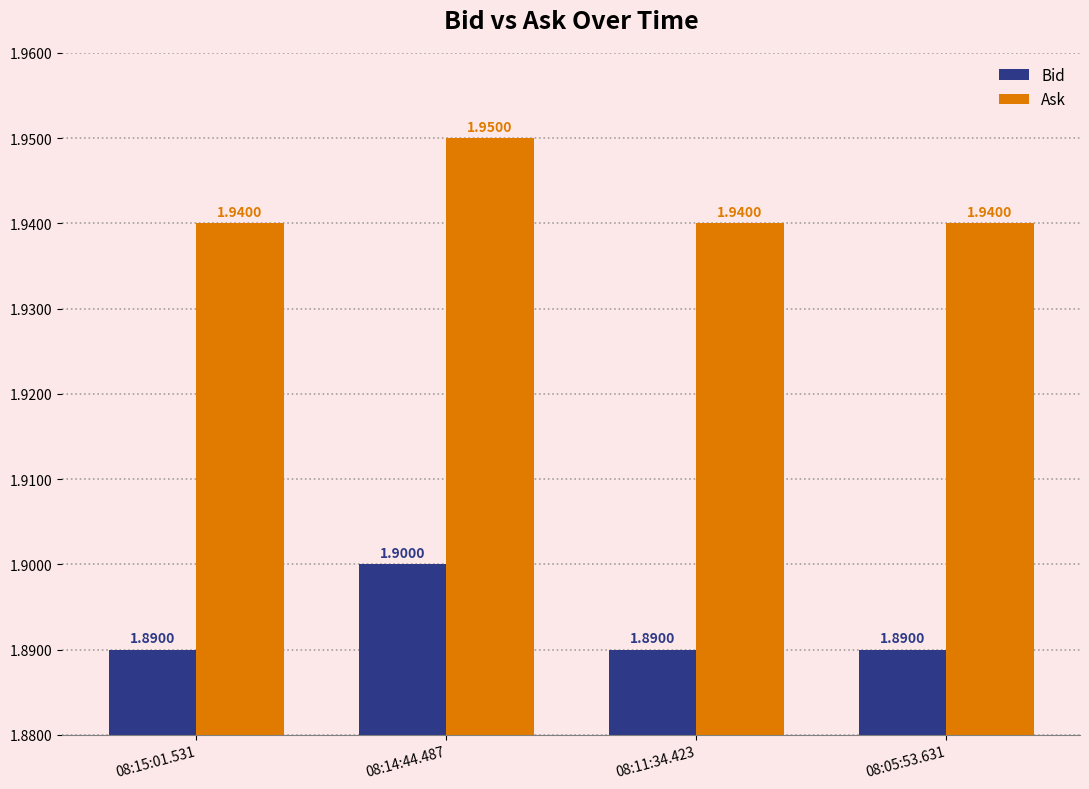

What is the average value of the Bid series?

1.9